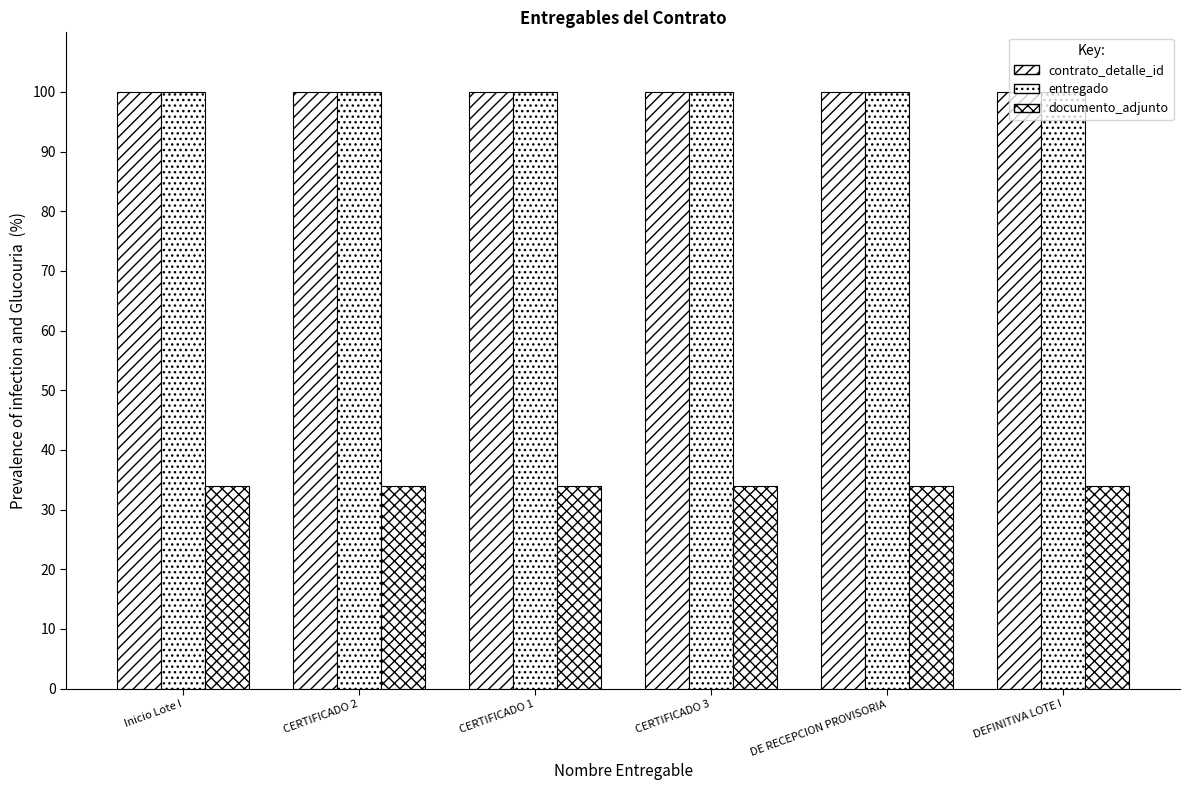

What is the label of the 1st bar from the left?

Inicio Lote I